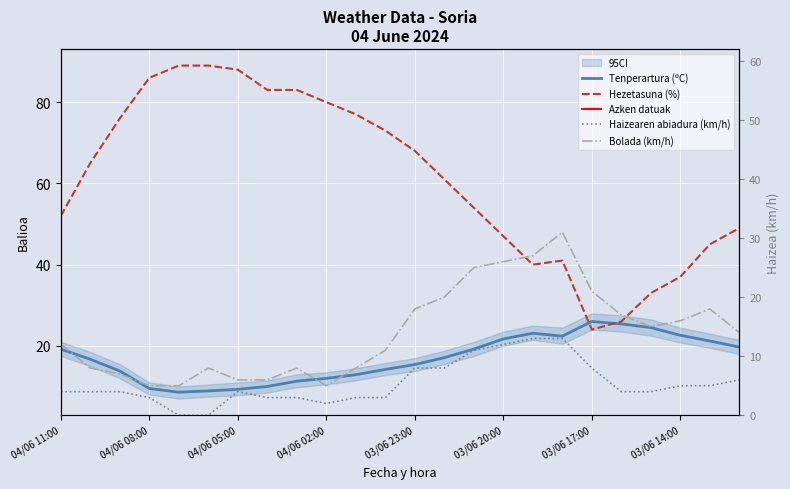

Reading left to right, what are all the values shown in this chart?

Tenperartura (ºC): 19.2	16.7	13.8	9.5	8.6	8.9	9.3	10.0	11.3	12.0	12.9	14.2	15.4	17.1	19.2	21.7	23.1	22.4	26.0	25.4	24.5	22.6	21.2	19.7
Hezetasuna (%): 52.0	65.0	76.0	86.0	89.0	89.0	88.0	83.0	83.0	80.0	77.0	73.0	68.0	61.0	54.0	47.0	40.0	41.0	24.0	26.0	33.0	37.0	45.0	49.0
Haizearen abiadura (km/h): 4.0	4.0	4.0	3.0	0.0	0.0	4.0	3.0	3.0	2.0	3.0	3.0	8.0	8.0	11.0	12.0	13.0	13.0	8.0	4.0	4.0	5.0	5.0	6.0
Bolada (km/h): 12.0	8.0	7.0	5.0	5.0	8.0	6.0	6.0	8.0	5.0	8.0	11.0	18.0	20.0	25.0	26.0	27.0	31.0	21.0	17.0	15.0	16.0	18.0	14.0